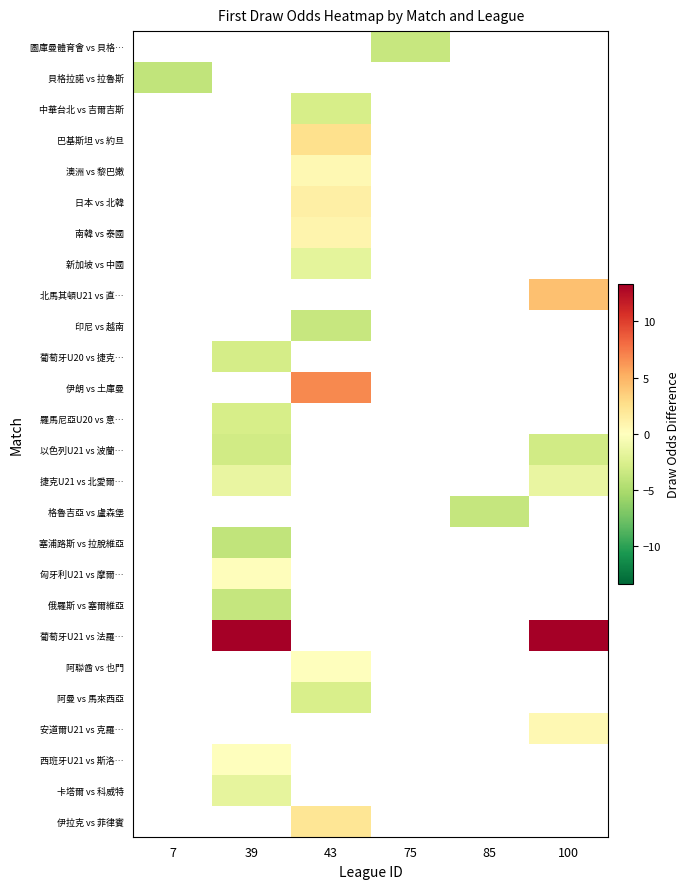

Which has a higher value, 7 or 85?

85